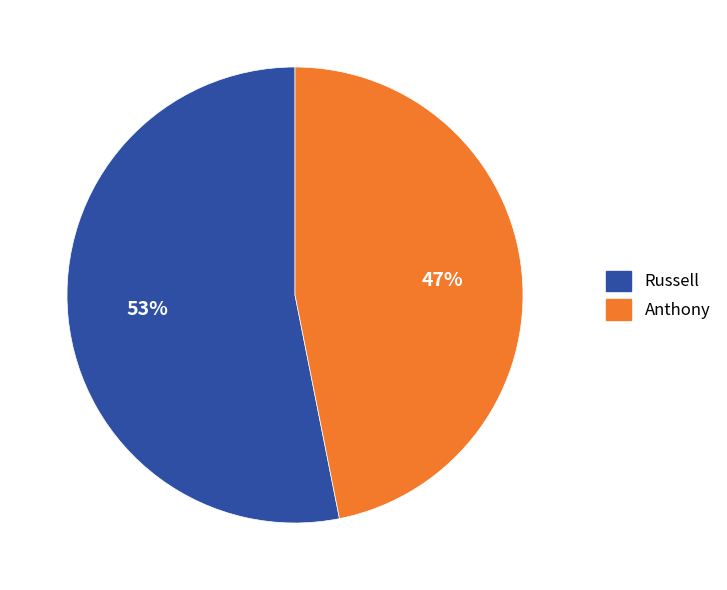

To the nearest percent, what is the difference between the largest and smallest slice percentages?

6%